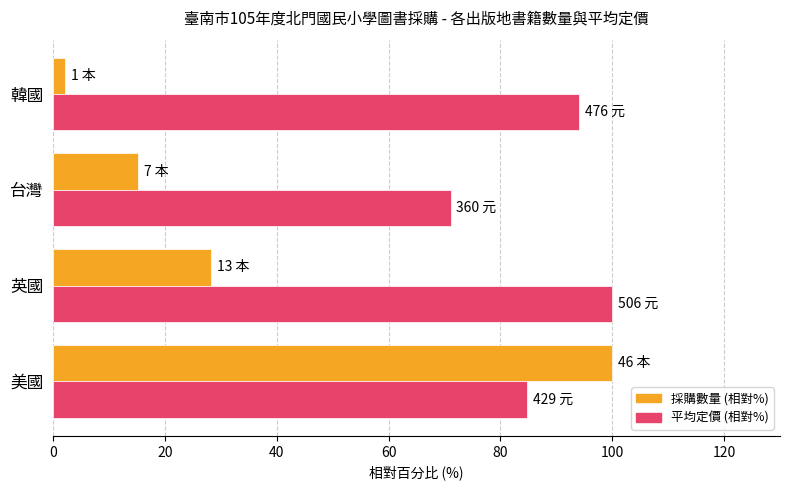

True or false: 採購數量 (相對%) has a value of 44.8 at 美國.

False